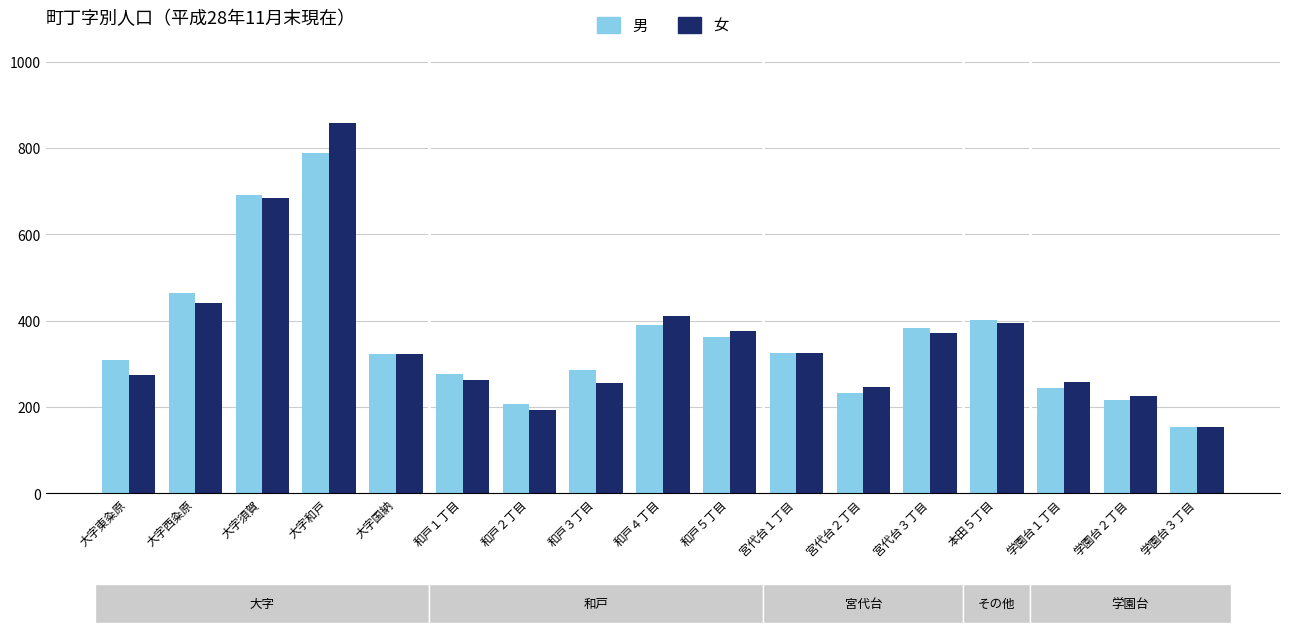

What is the difference between the 女 values at 大字和戸 and 宮代台１丁目?

533